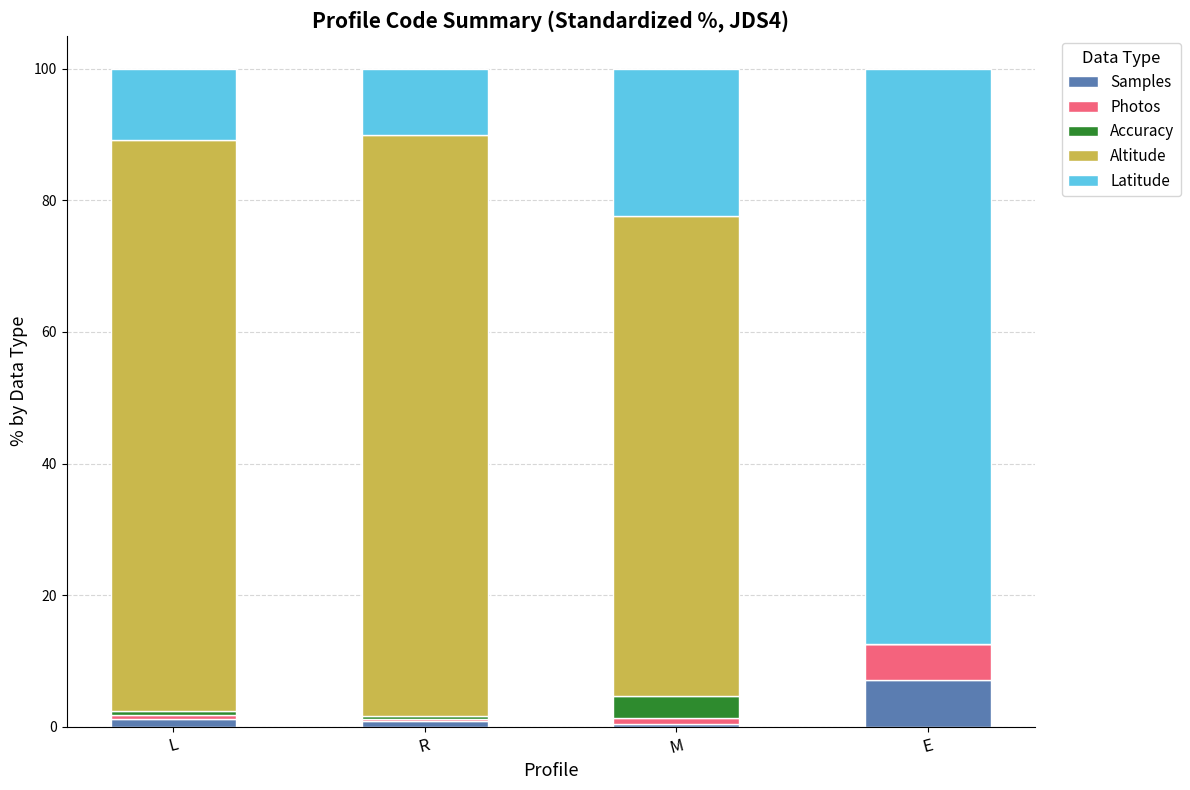

What is the highest value of the Samples series?

7.2